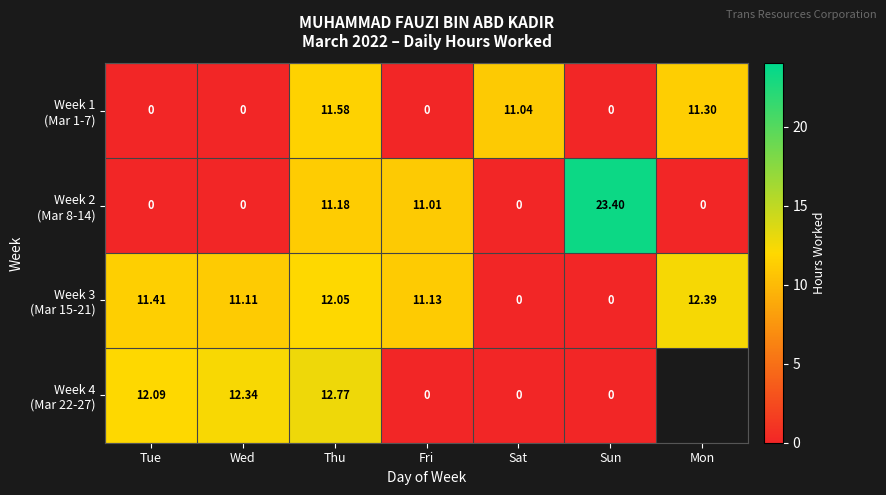

Rank the categories by Week 2 (Mar 8-14) value from highest to lowest.

Sun, Thu, Fri, Tue, Wed, Sat, Mon